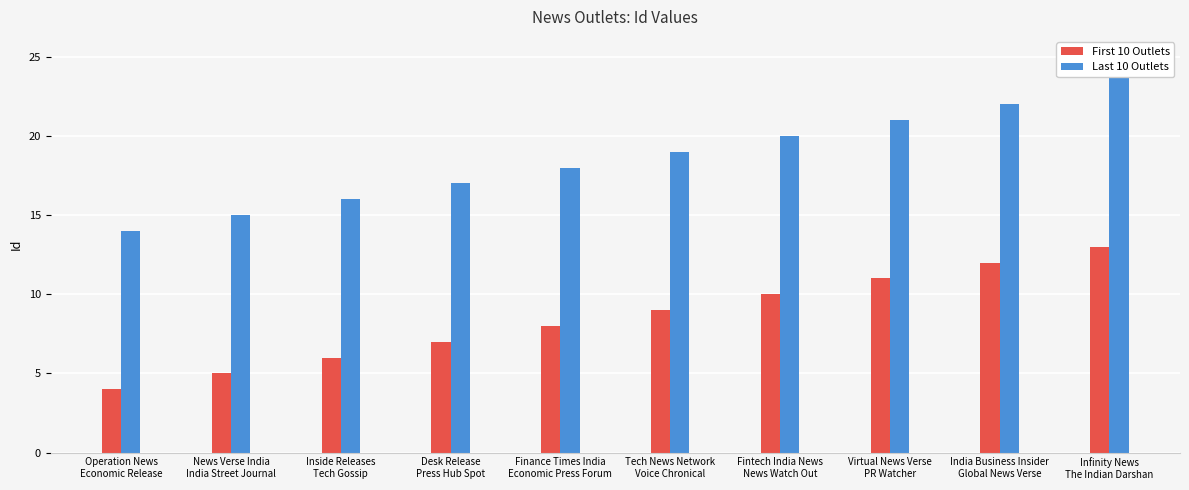

What is the value of the First 10 Outlets bar at the 4th from the left?

7